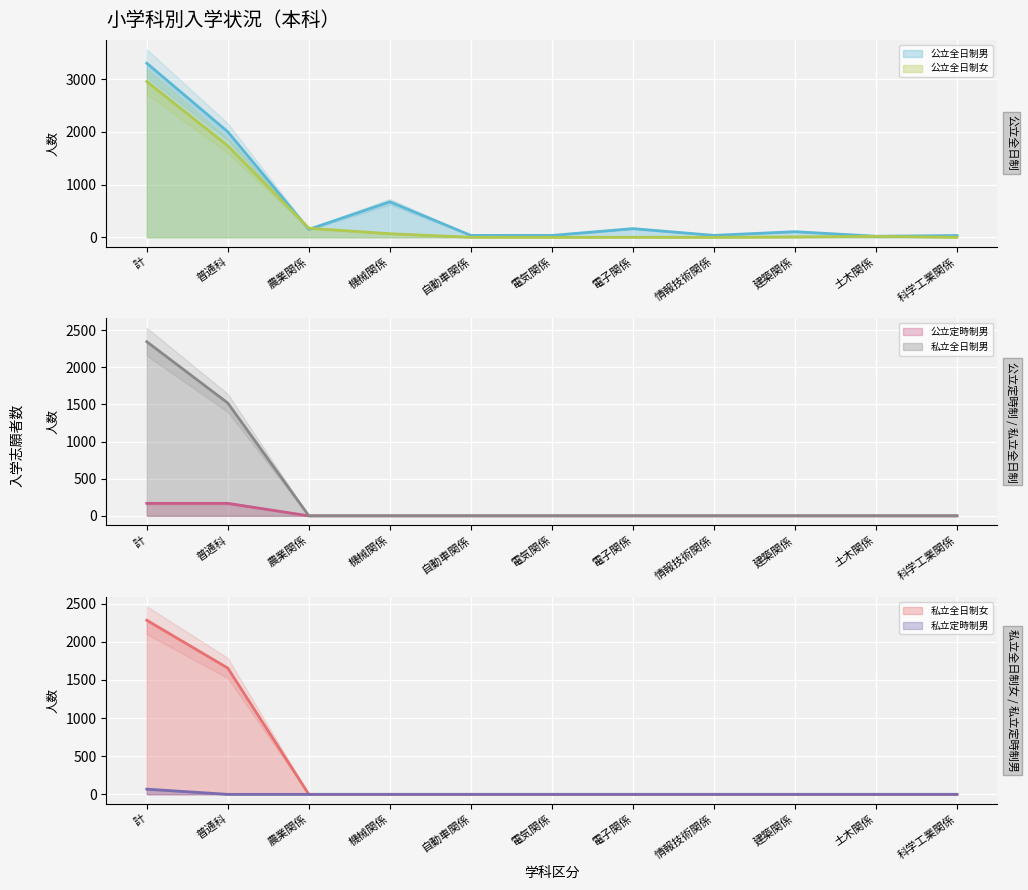

What position from the right is 電子関係?

5